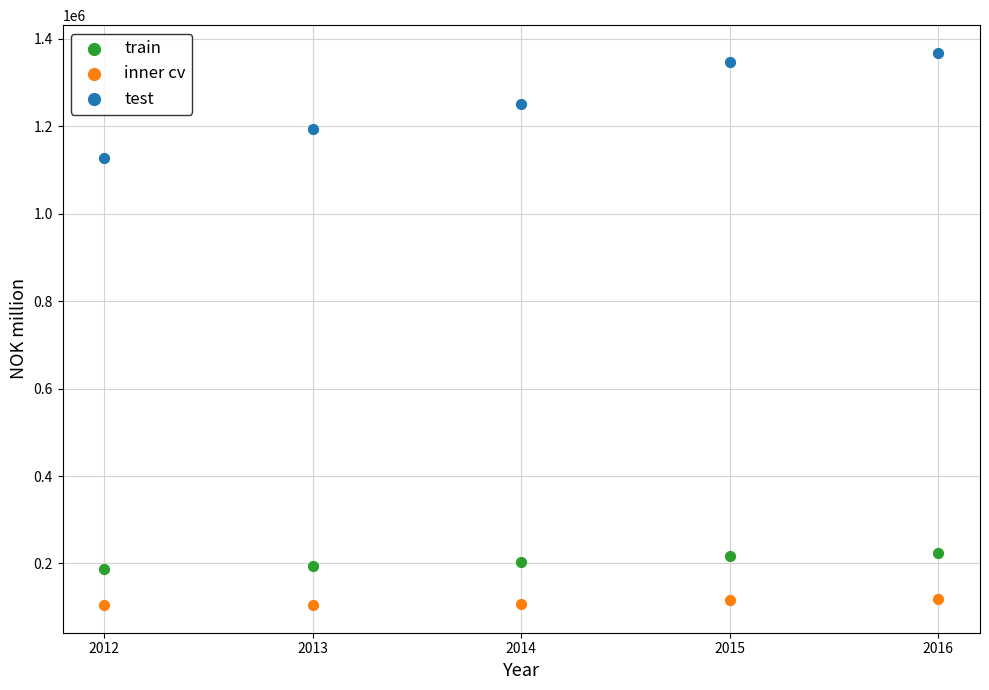

Across all data points, what is the range of X values (max minus min)?

4